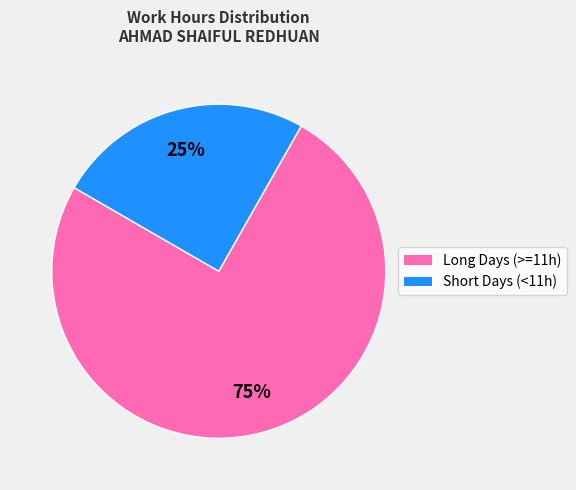

To the nearest percent, what is the average slice percentage?

50%